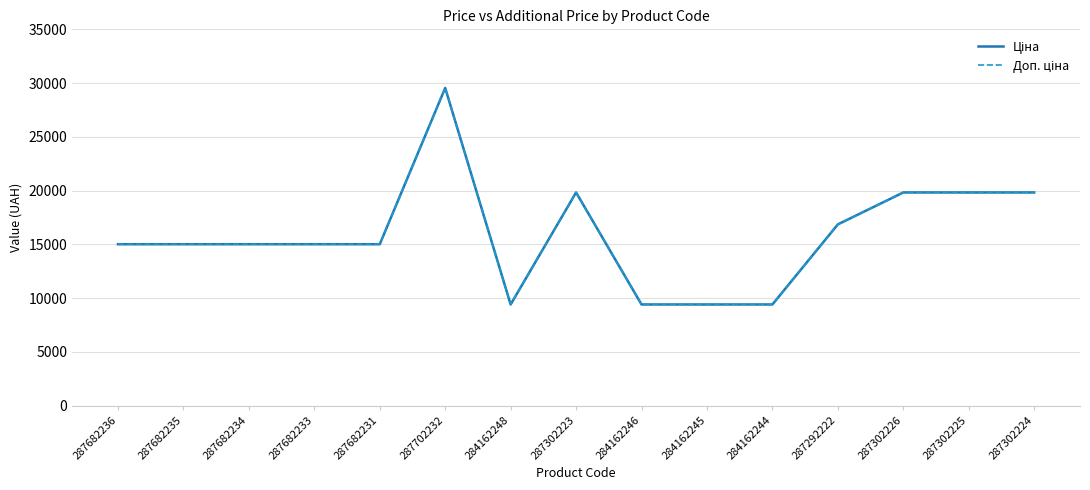

What position from the right is 287682233?

12